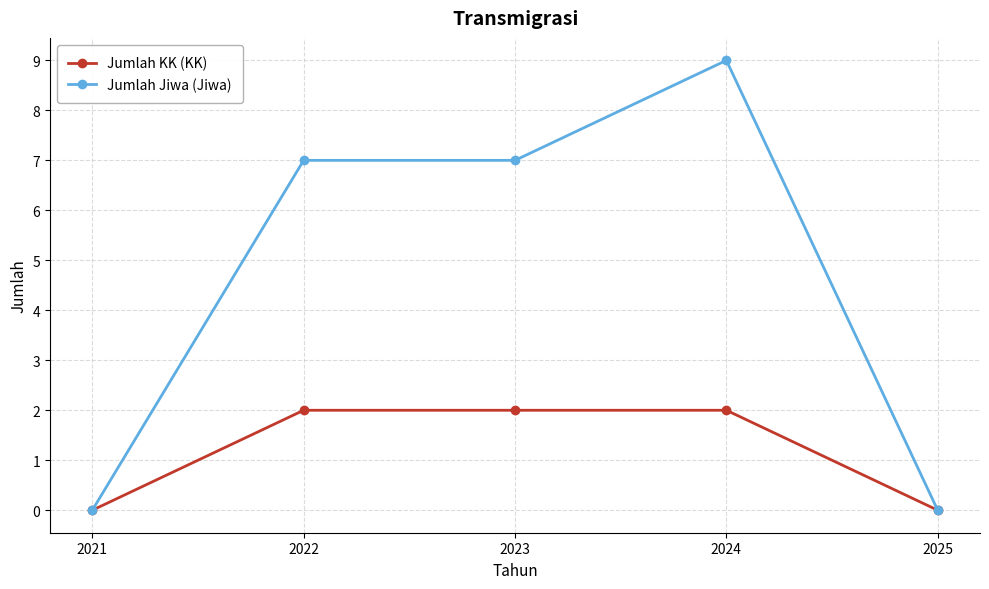

What is the sum of the Jumlah Jiwa (Jiwa) values at 2023 and 2022?

14